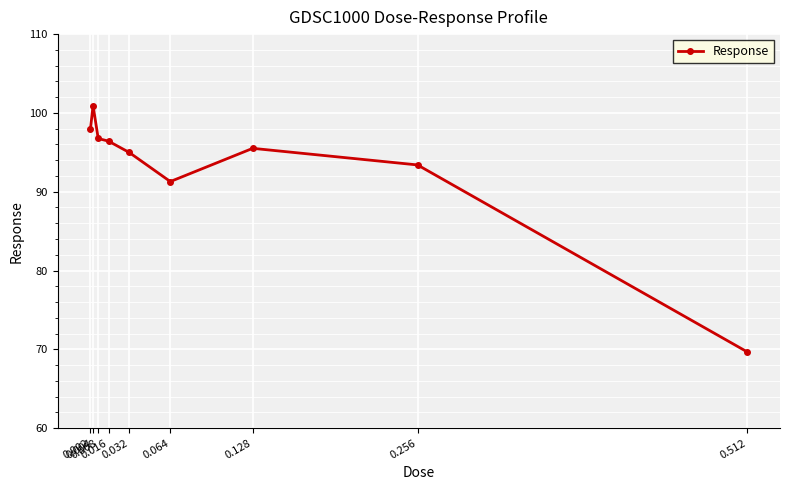

What is the value of the 9th point from the left?

69.7